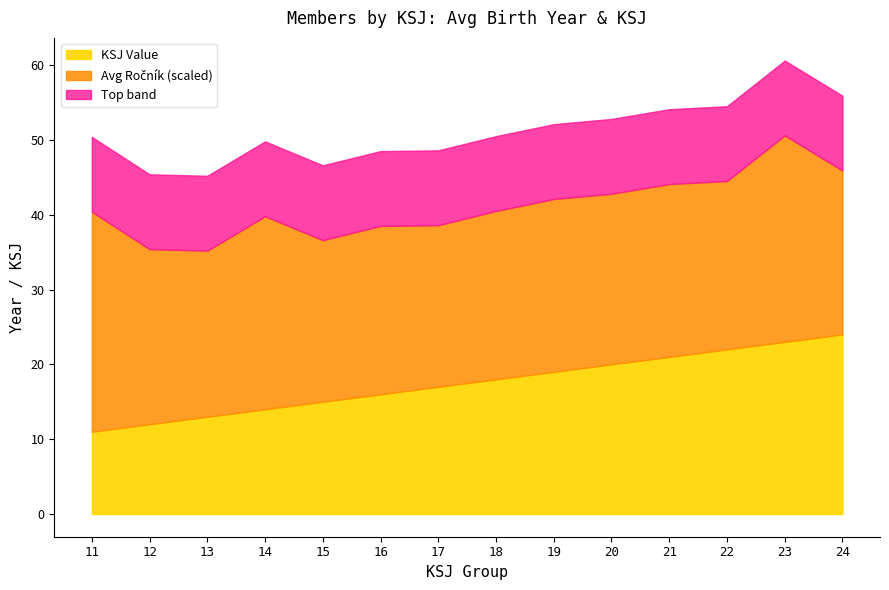

Reading right to left, transcribe all the data shown in this chart.

24	23	22	21	20	19	18	17	16	15	14	13	12	11